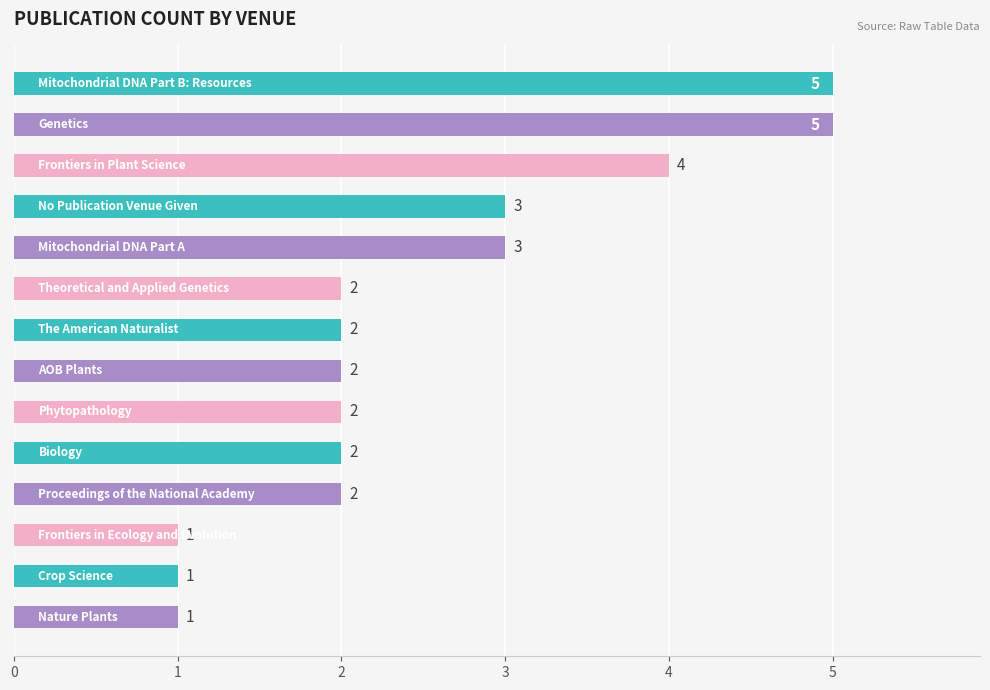

What is the sum of all values?

35